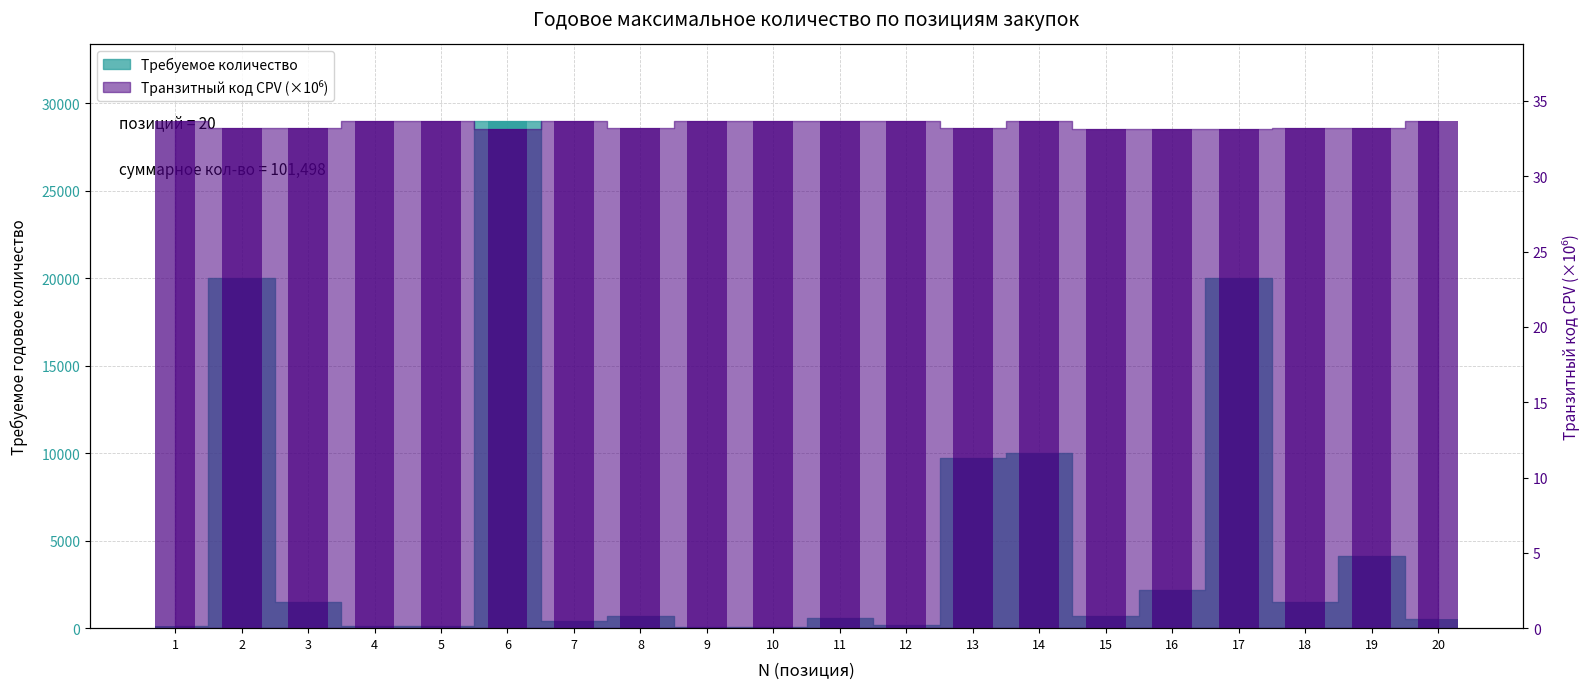

Rank the series by their maximum value, from highest to lowest.

Требуемое количество, Транзитный код CPV